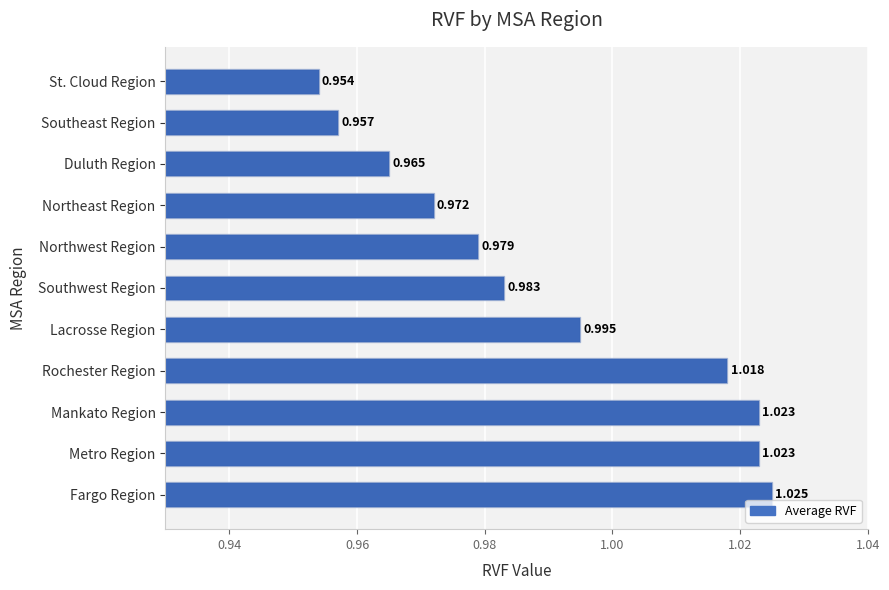

What is the sum of all values?

10.9